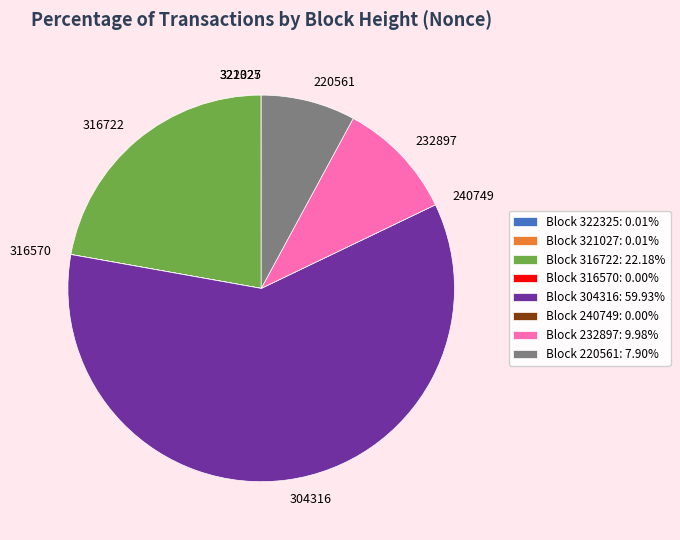

Which slice is the largest?

304316